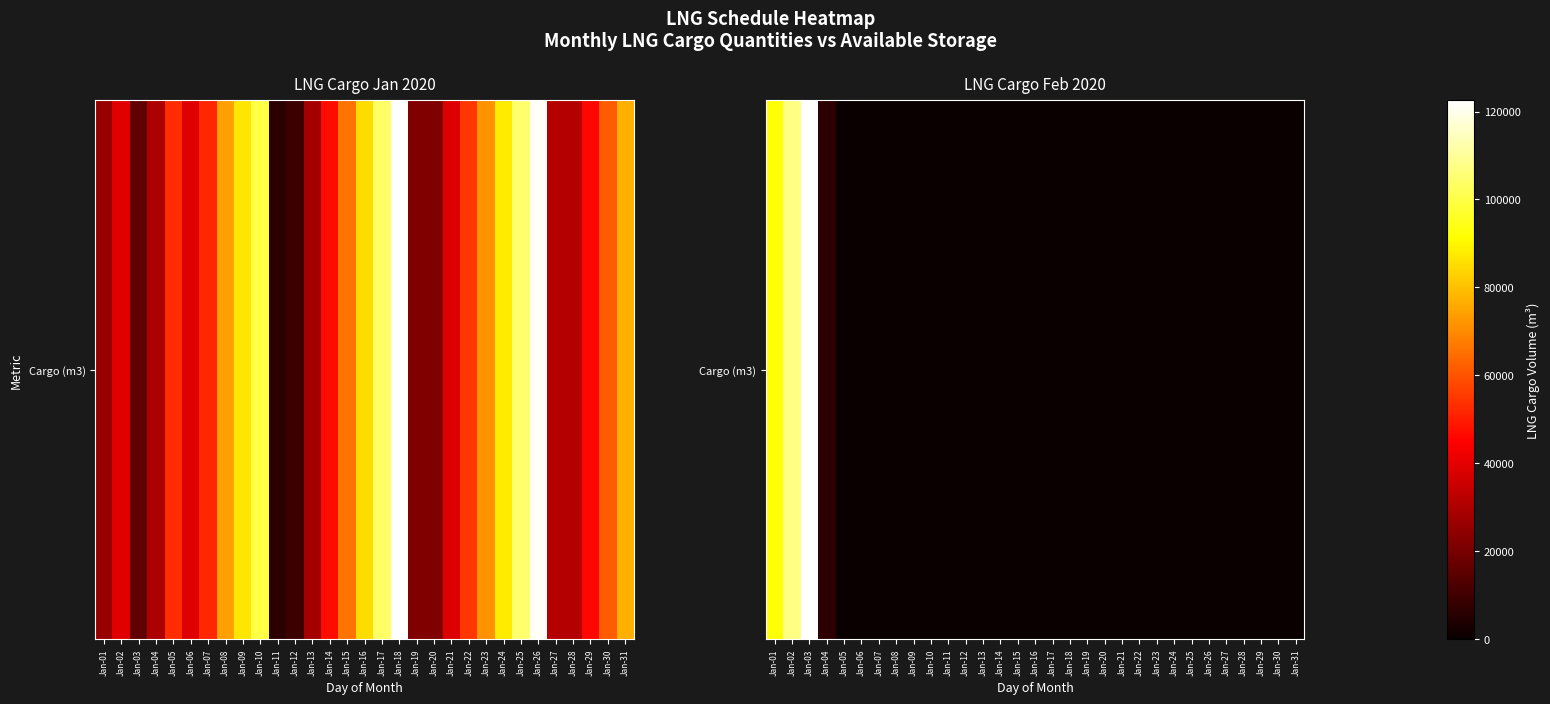

What is the difference between the maximum and minimum values?

122601.8